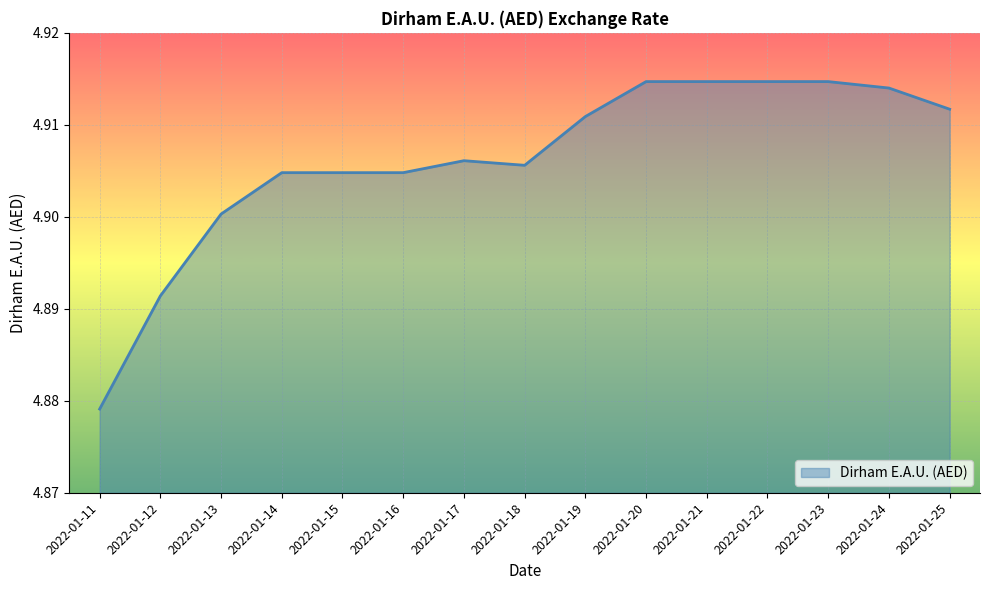

At which label is the value closest to 4?

2022-01-11